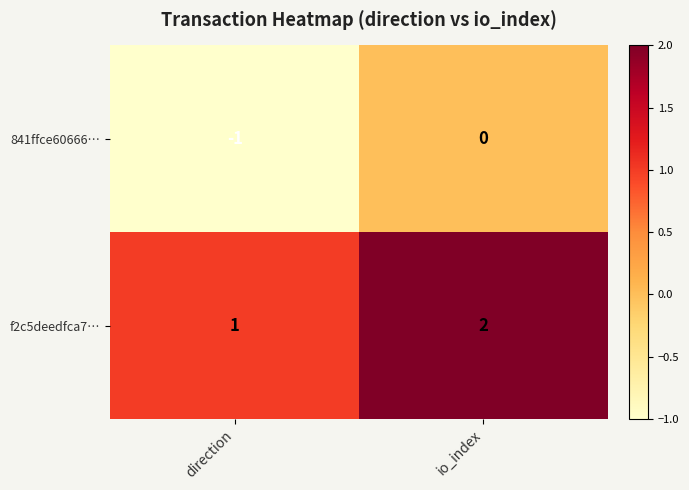

Rank the series by their average value, from highest to lowest.

f2c5deedfca7…, 841ffce60666…